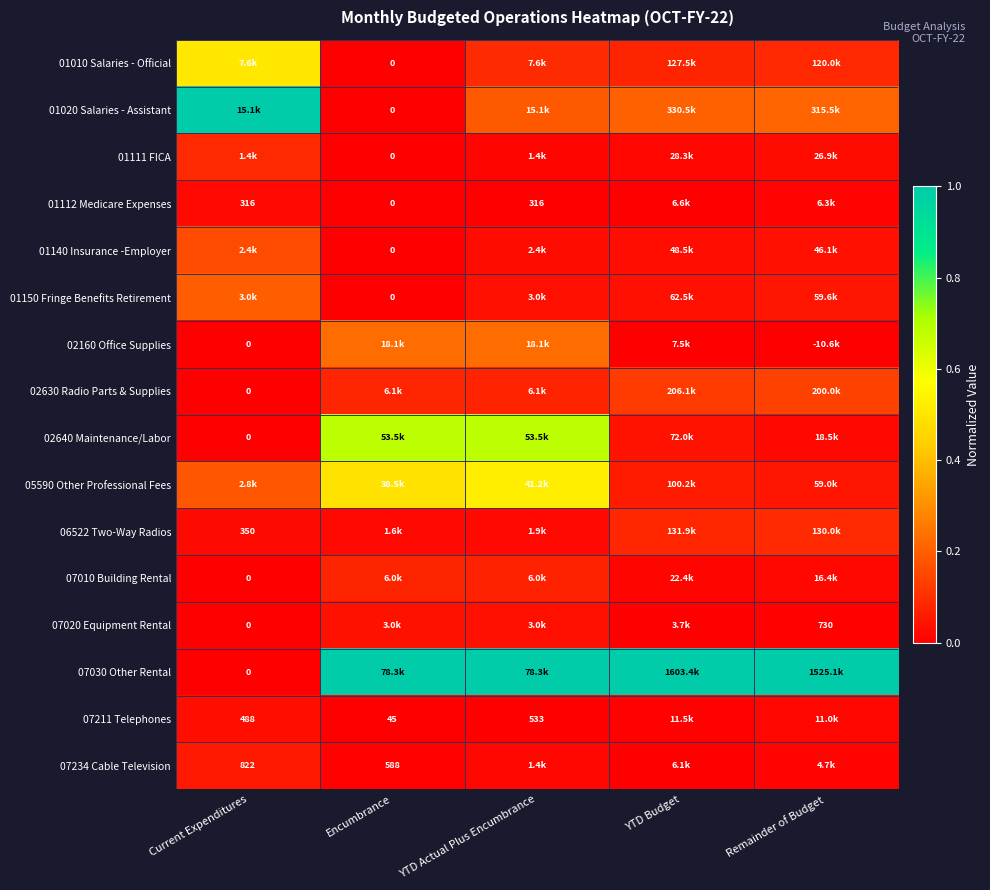

Between YTD Actual Plus Encumbrance and Encumbrance, which is larger?

YTD Actual Plus Encumbrance